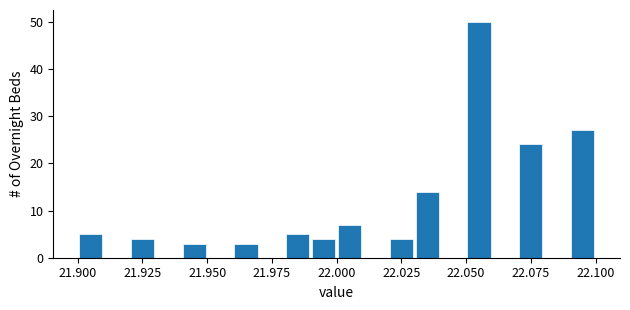

Read against the x-axis, roughly where is the centre of the tallest bar?

22.055